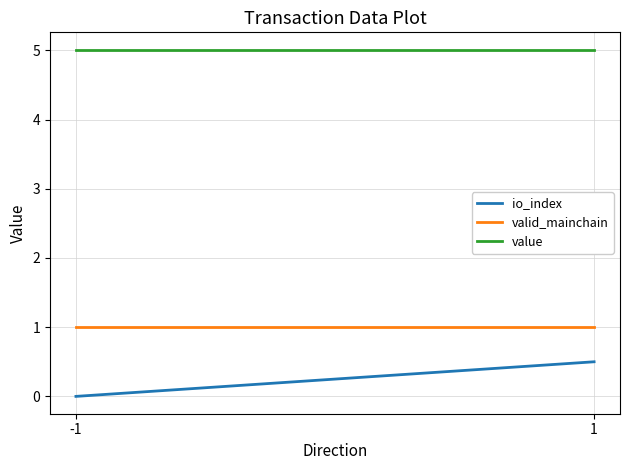

What are all the series names shown in the legend?

io_index, valid_mainchain, value